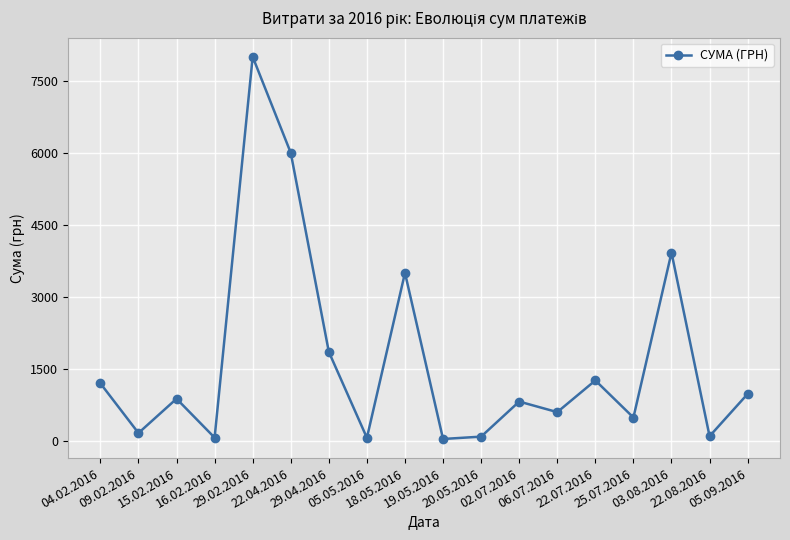

What is the average value?

1668.3